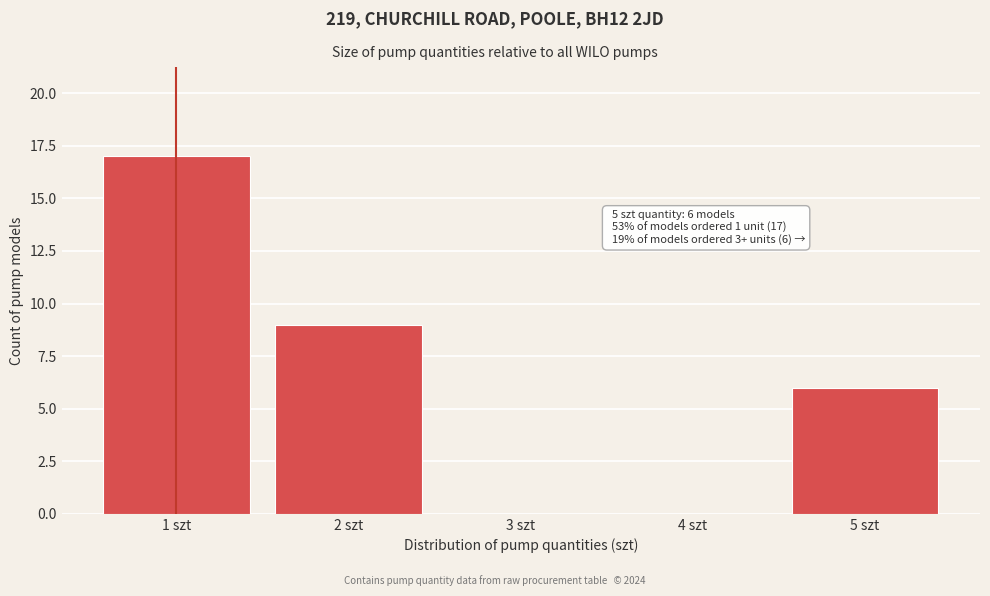

Reading right to left, extract all data points from this chart.

5 szt=6	4 szt=0	3 szt=0	2 szt=9	1 szt=17